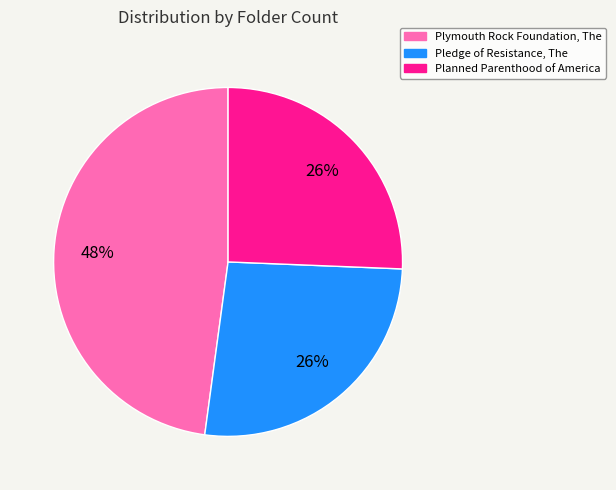

Is there a majority slice in this chart?

No